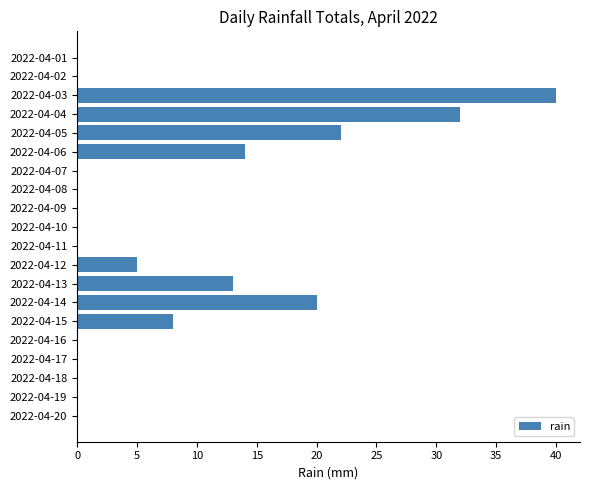

What is the sum of all values?

154